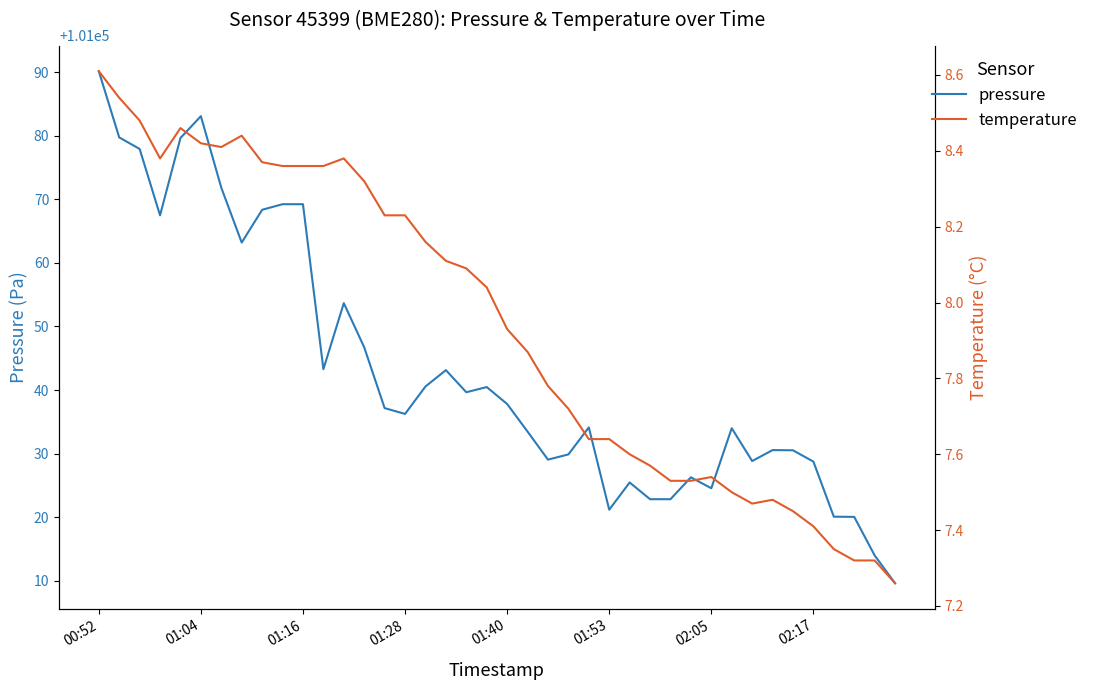

What is the sum of all pressure values?

4041724.6